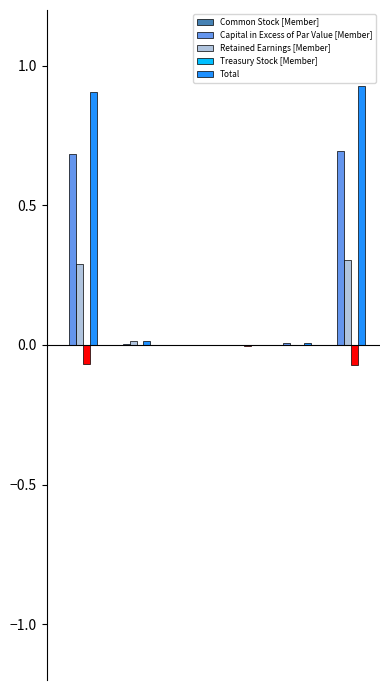

At how many categories does at least one series exceed 0?

4